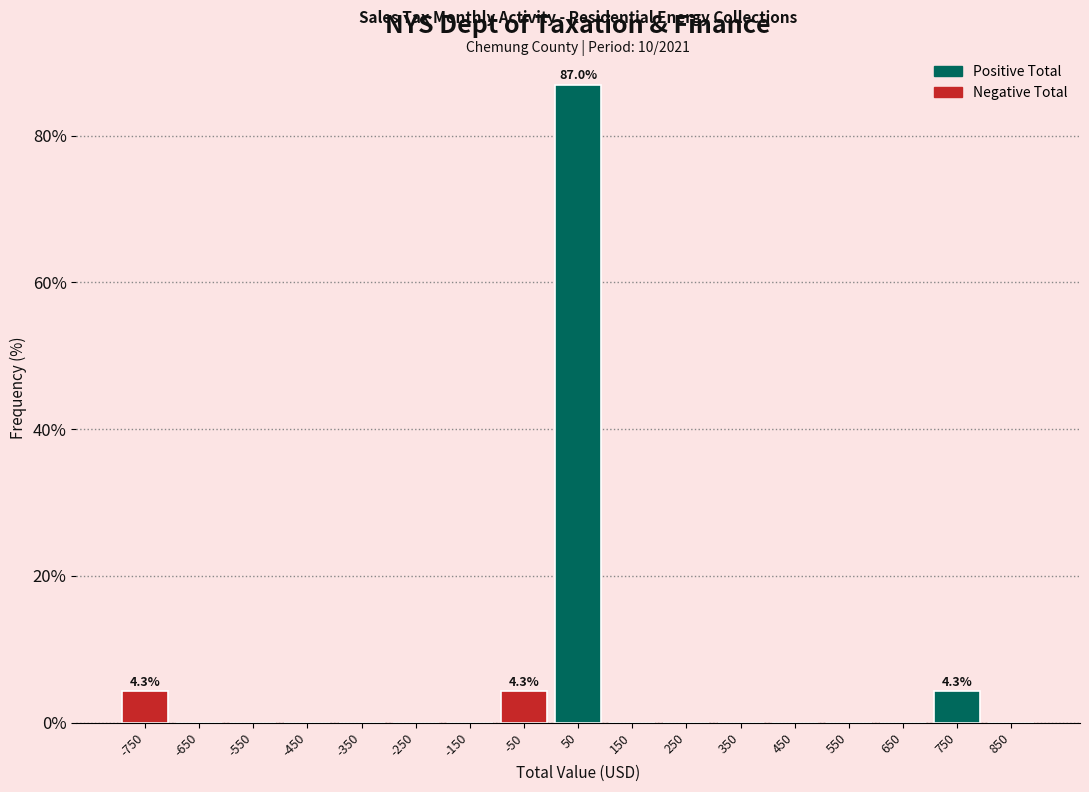

Over which range of the x-axis is the bar tallest?

0 to 100